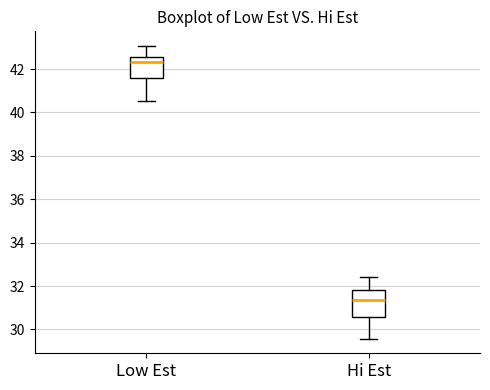

Which box is the tallest, from its lower edge to its upper edge?

Hi Est